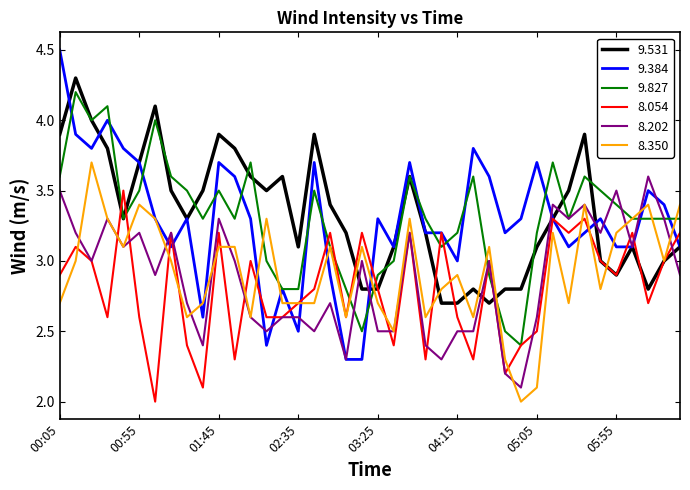

Which series has the largest range (max minus min)?

9.384